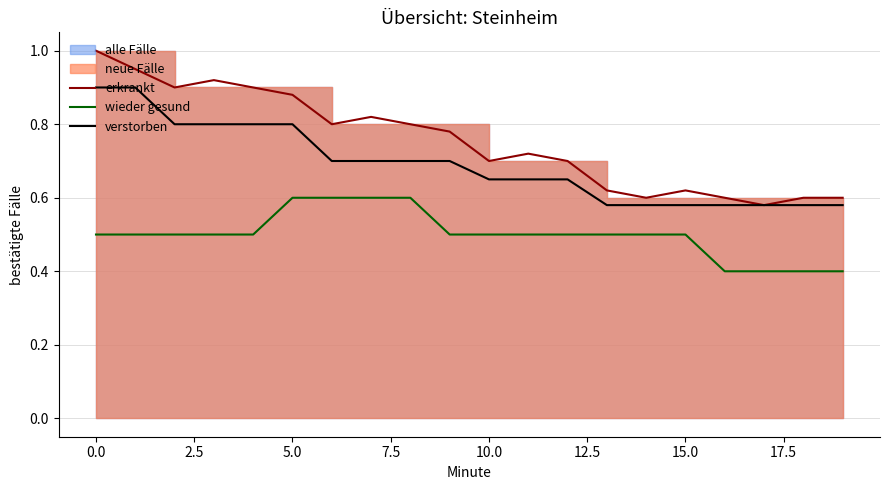

What is the label of the 2nd point from the right?

18